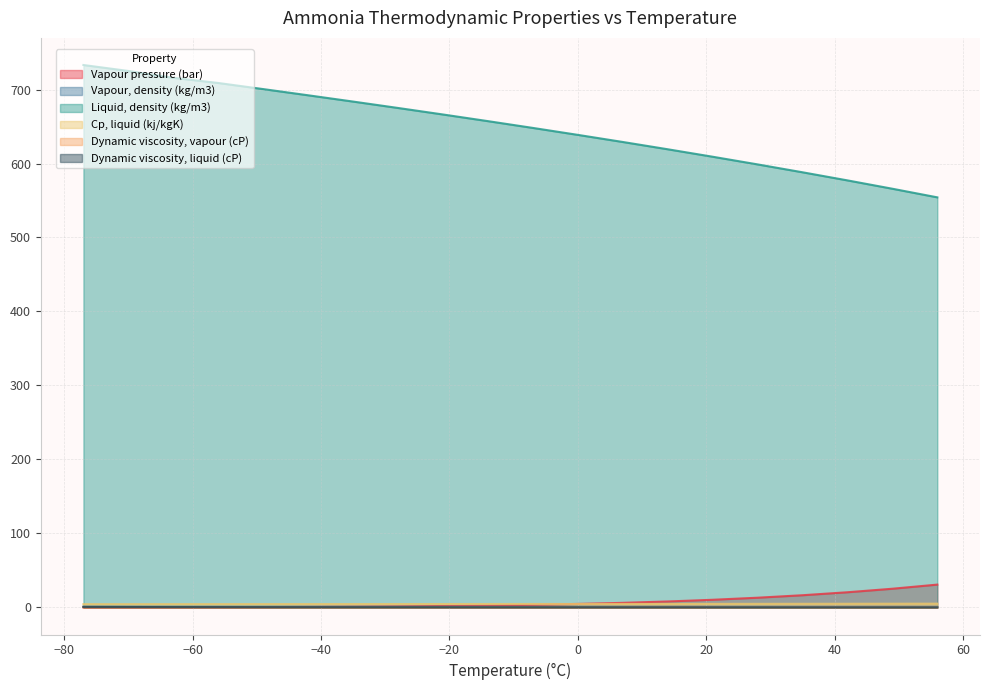

What are all the series names shown in the legend?

Vapour pressure (bar), Vapour, density (kg/m3), Liquid, density (kg/m3), Cp, liquid (kj/kgK), Dynamic viscosity, vapour (cP), Dynamic viscosity, liquid (cP)